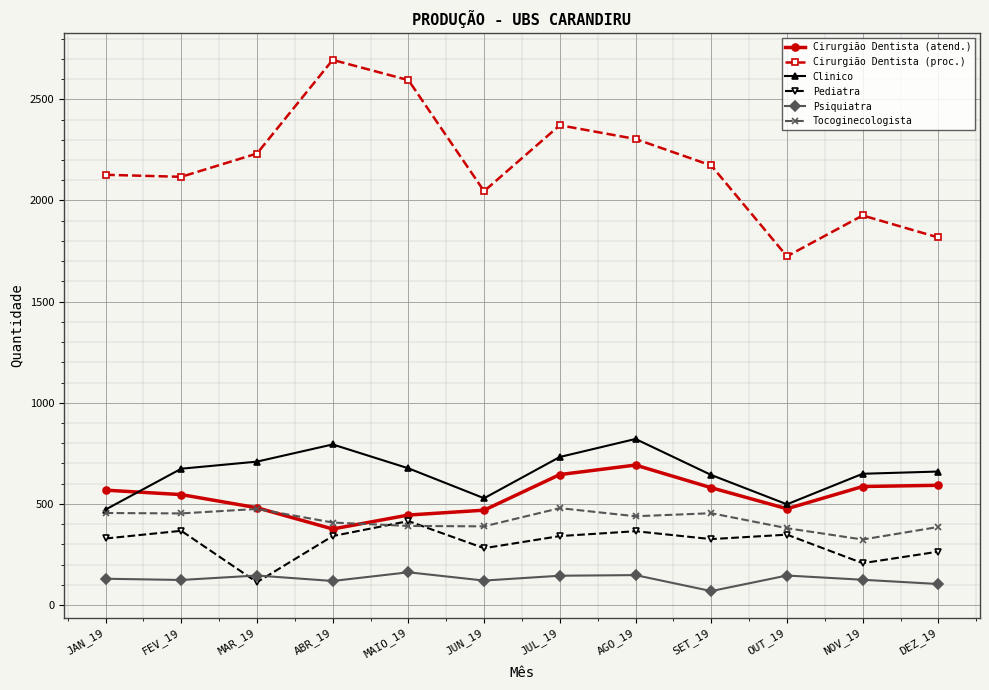

Is this an area chart (filled region under the line)?

No